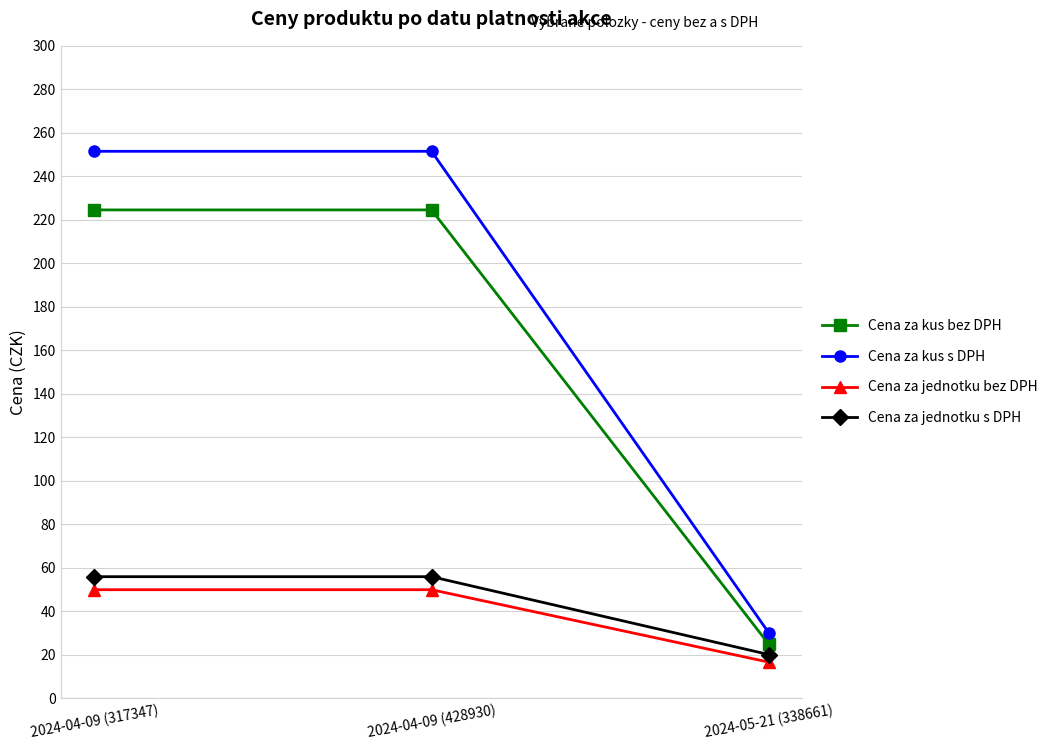

Reading left to right, list all the values displayed in this chart.

Cena za kus bez DPH: 224.6	224.6	24.9
Cena za kus s DPH: 251.5	251.5	30.1
Cena za jednotku bez DPH: 49.9	49.9	16.6
Cena za jednotku s DPH: 55.9	55.9	20.1